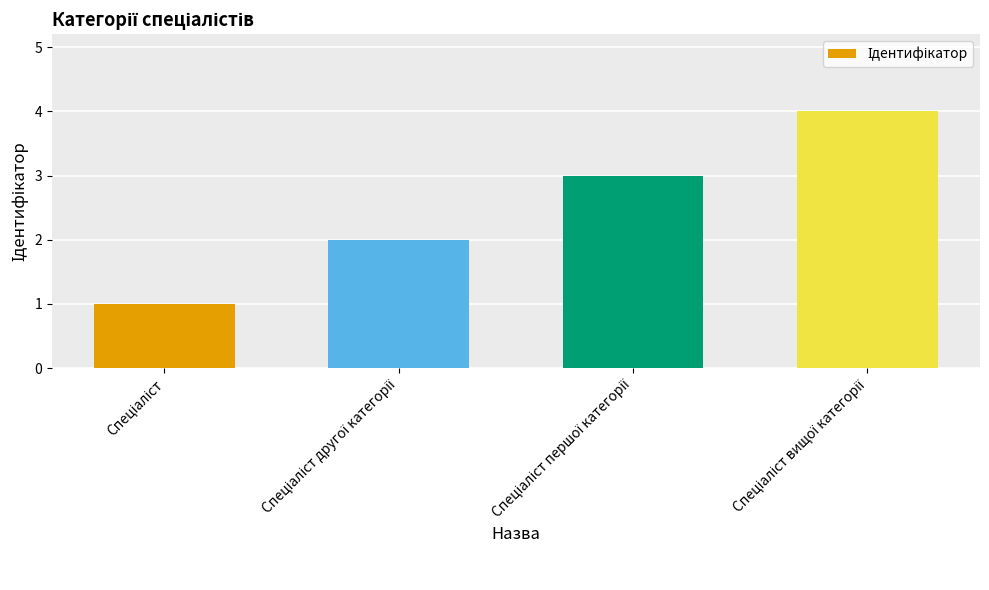

What is the difference between the maximum and minimum values?

3